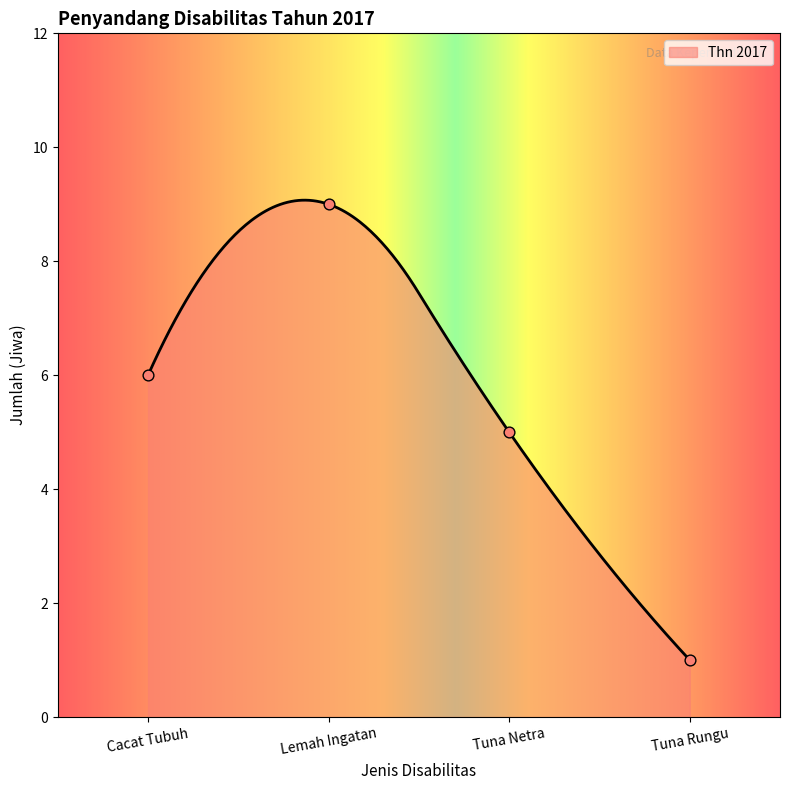

Between Tuna Netra and Cacat Tubuh, which is larger?

Cacat Tubuh